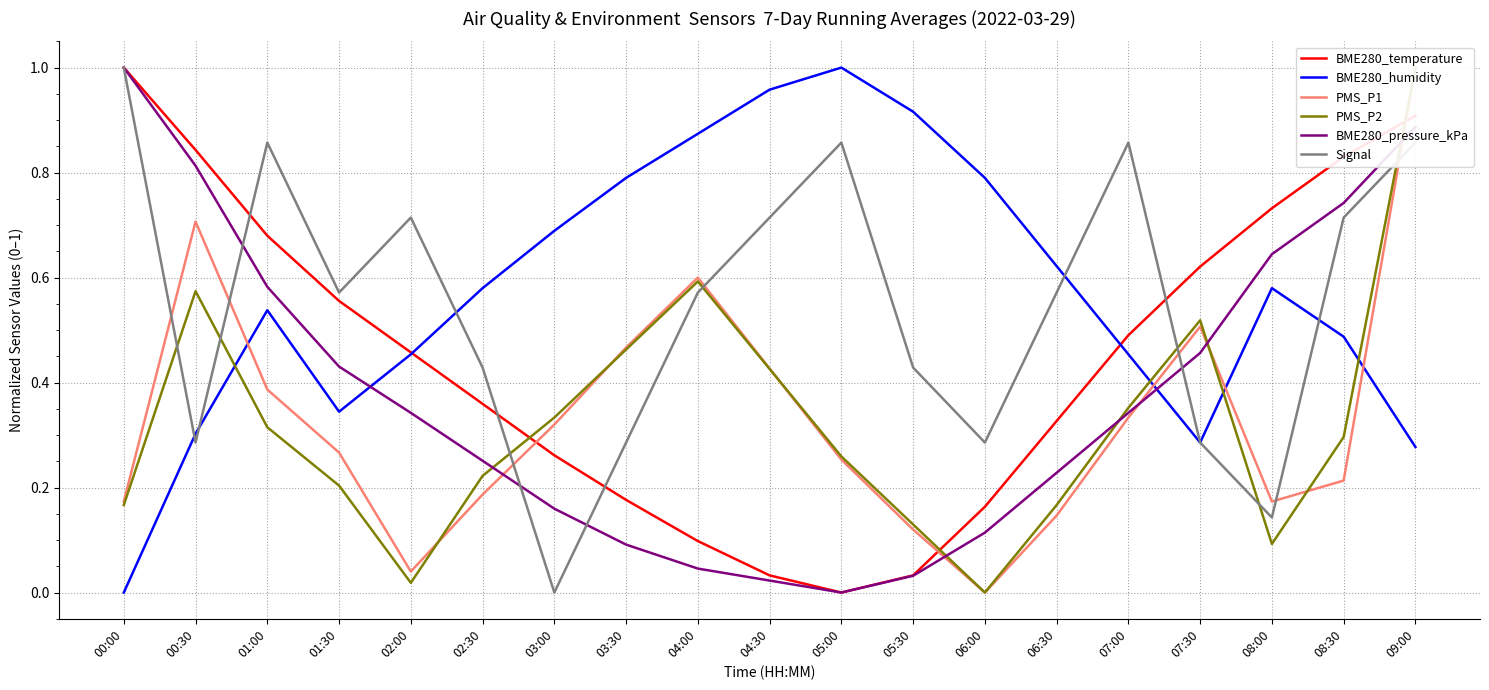

How many intersections are there between Signal and BME280_humidity?

6